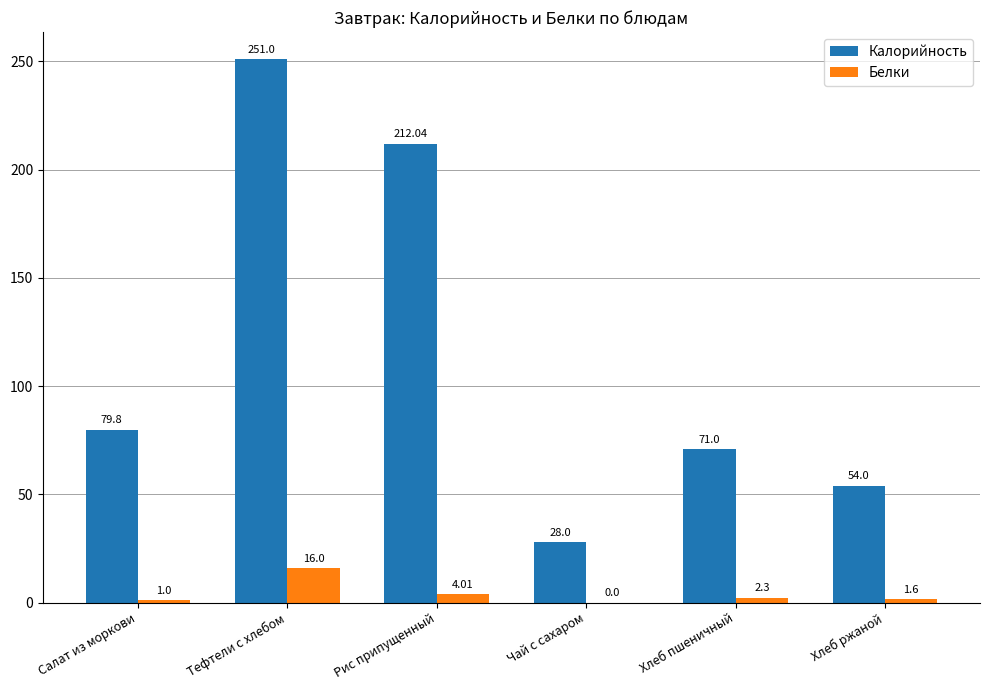

Is the value of Калорийность at Салат из моркови greater than the value of Белки at Рис припущенный?

Yes